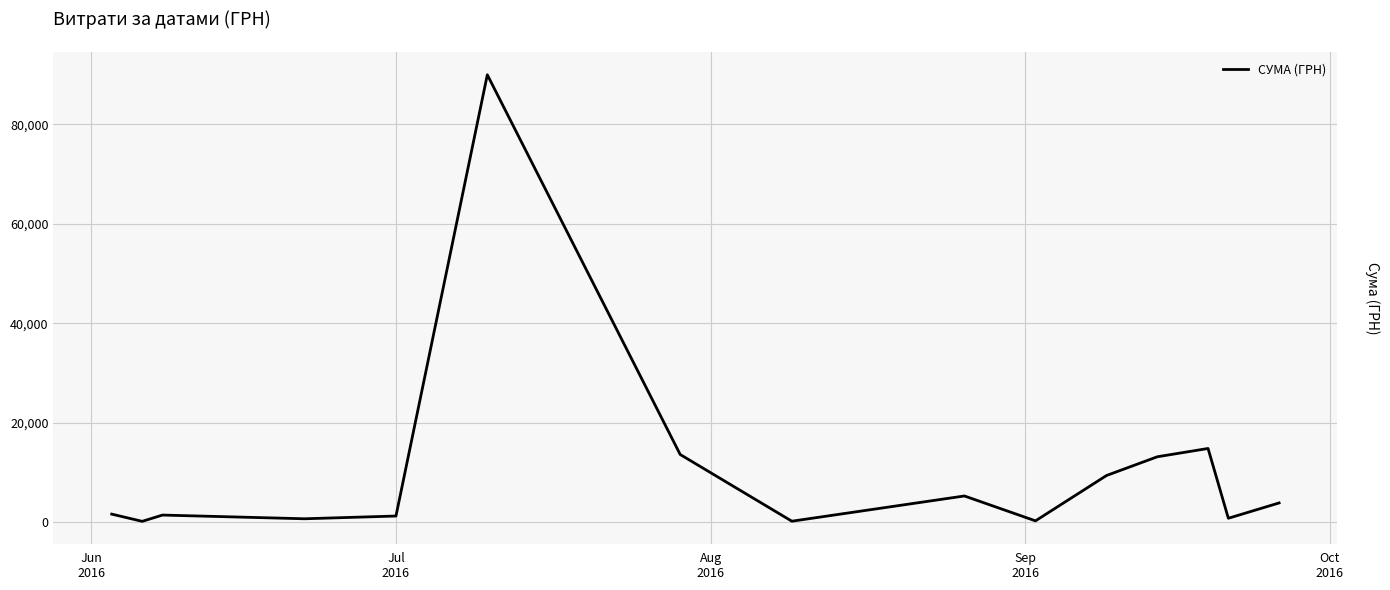

Is this an area chart (filled region under the line)?

No